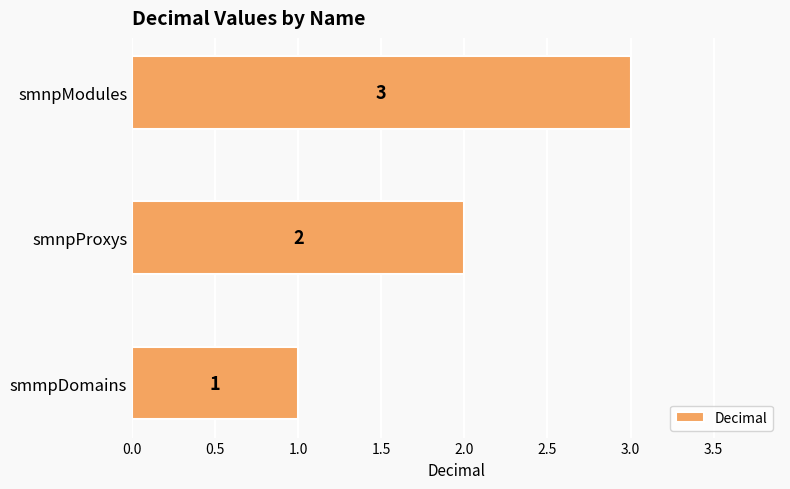

How many categories are shown in the chart?

3